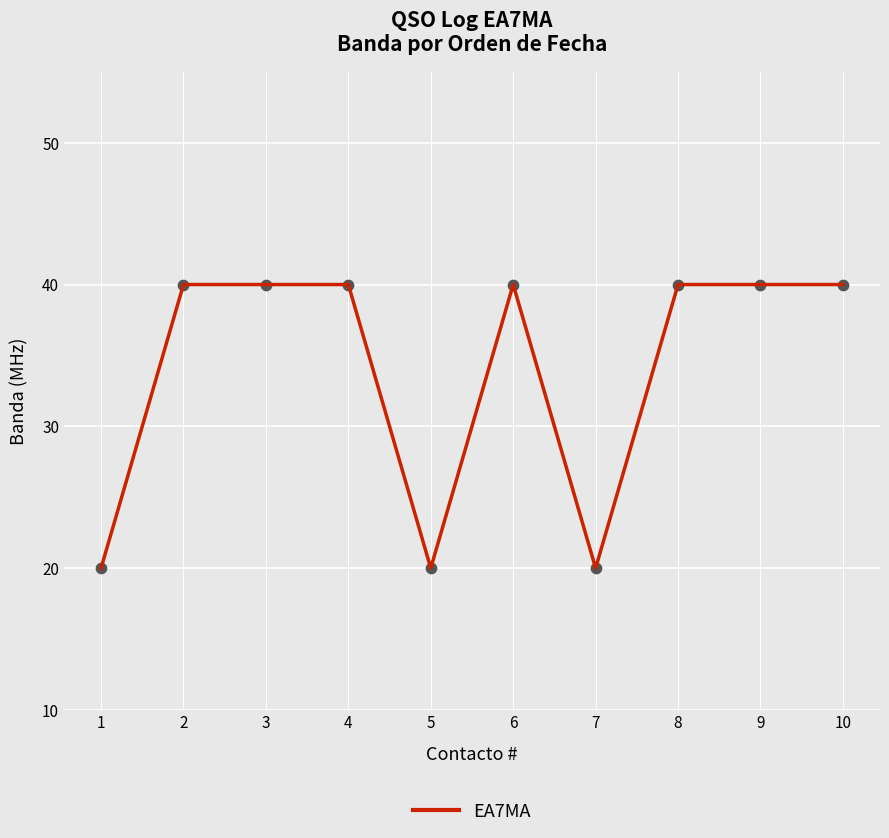

Which has a higher value, 7 or 6?

6